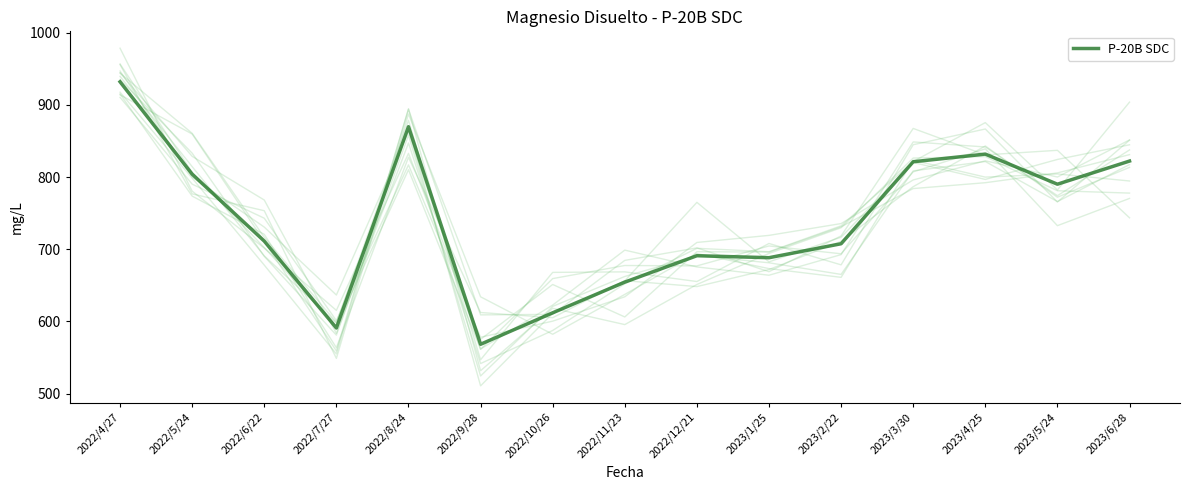

What is the difference between the maximum and minimum values?

363.5